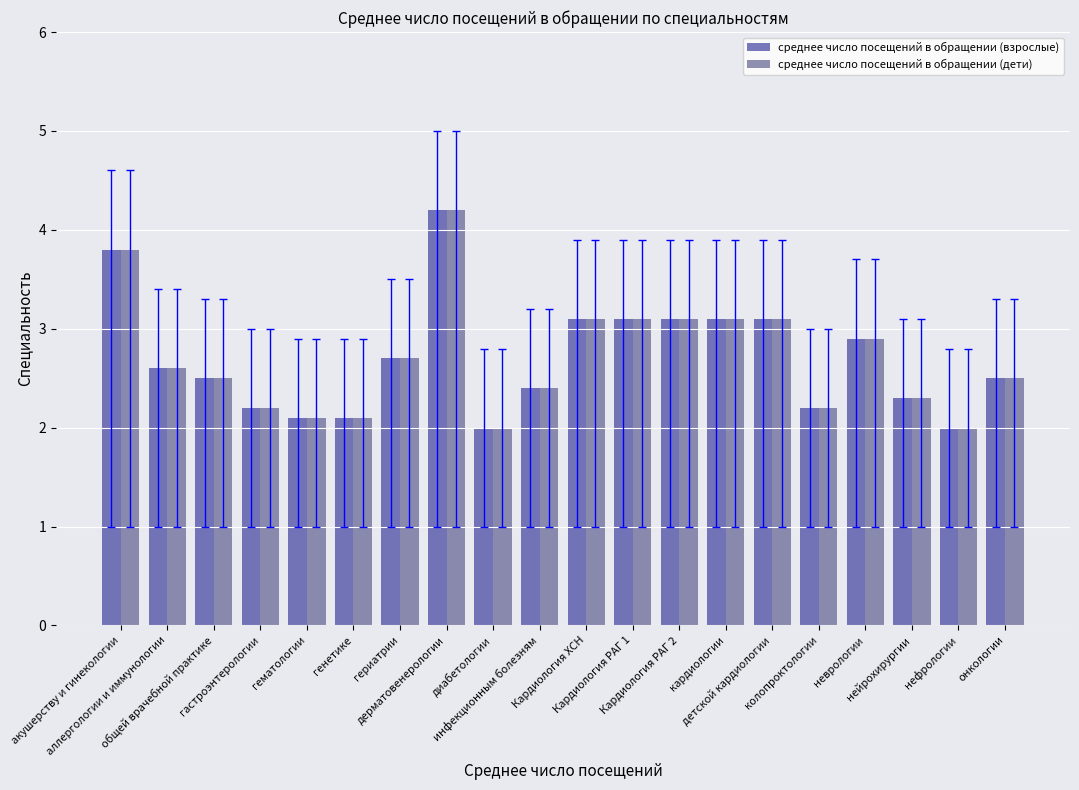

How many bars are there in total?

40